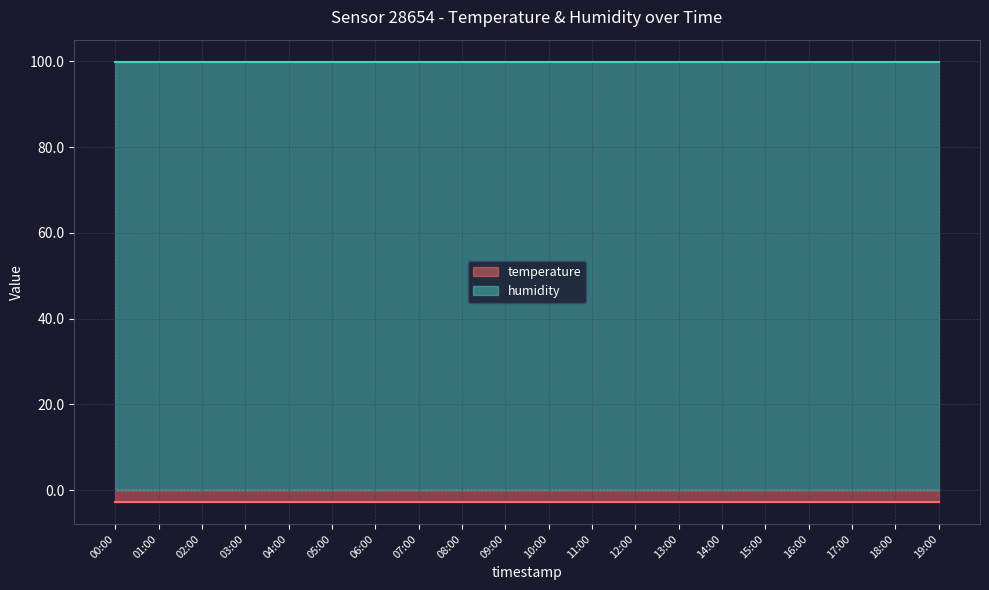

Reading left to right, extract all data points from this chart.

temperature: -2.8	-2.8	-2.8	-2.8	-2.8	-2.8	-2.8	-2.8	-2.8	-2.8	-2.8	-2.8	-2.8	-2.8	-2.8	-2.8	-2.8	-2.8	-2.8	-2.8
humidity: 99.9	99.9	99.9	99.9	99.9	99.9	99.9	99.9	99.9	99.9	99.9	99.9	99.9	99.9	99.9	99.9	99.9	99.9	99.9	99.9